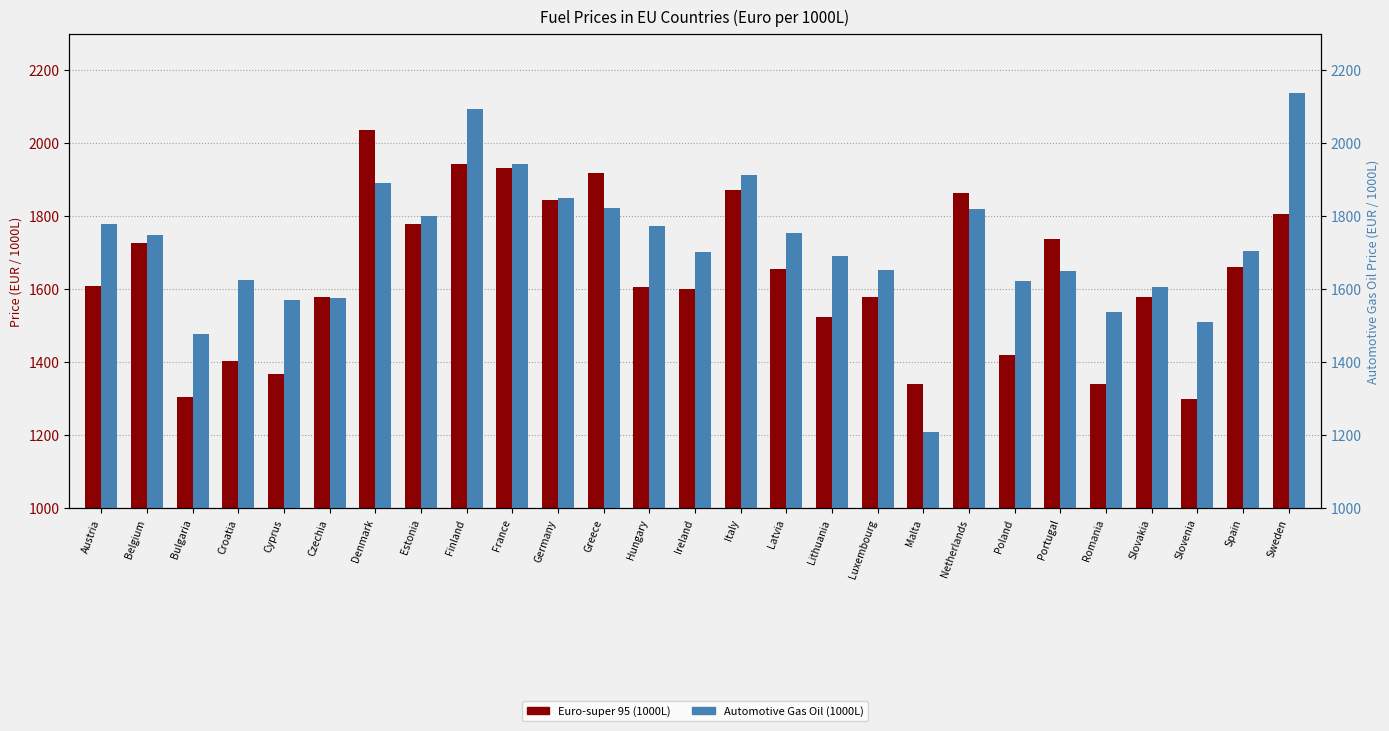

Reading left to right, transcribe all the data shown in this chart.

Euro-super 95 (1000L): Austria=1608.0	Belgium=1728.4	Bulgaria=1306.2	Croatia=1405.0	Cyprus=1367.5	Czechia=1579.1	Denmark=2035.4	Estonia=1780.0	Finland=1943.0	France=1933.4	Germany=1845.0	Greece=1919.0	Hungary=1605.3	Ireland=1601.6	Italy=1871.3	Latvia=1655.9	Lithuania=1524.2	Luxembourg=1580.0	Malta=1340.0	Netherlands=1864.0	Poland=1420.3	Portugal=1739.0	Romania=1341.3	Slovakia=1578.0	Slovenia=1300.6	Spain=1660.9	Sweden=1806.3
Automotive Gas Oil (1000L): Austria=1779.0	Belgium=1748.5	Bulgaria=1478.9	Croatia=1626.0	Cyprus=1569.9	Czechia=1576.0	Denmark=1890.2	Estonia=1801.0	Finland=2093.0	France=1943.2	Germany=1851.0	Greece=1822.0	Hungary=1774.8	Ireland=1702.5	Italy=1912.3	Latvia=1755.0	Lithuania=1692.1	Luxembourg=1653.0	Malta=1210.0	Netherlands=1819.0	Poland=1623.8	Portugal=1650.0	Romania=1537.7	Slovakia=1606.0	Slovenia=1511.5	Spain=1704.0	Sweden=2138.2